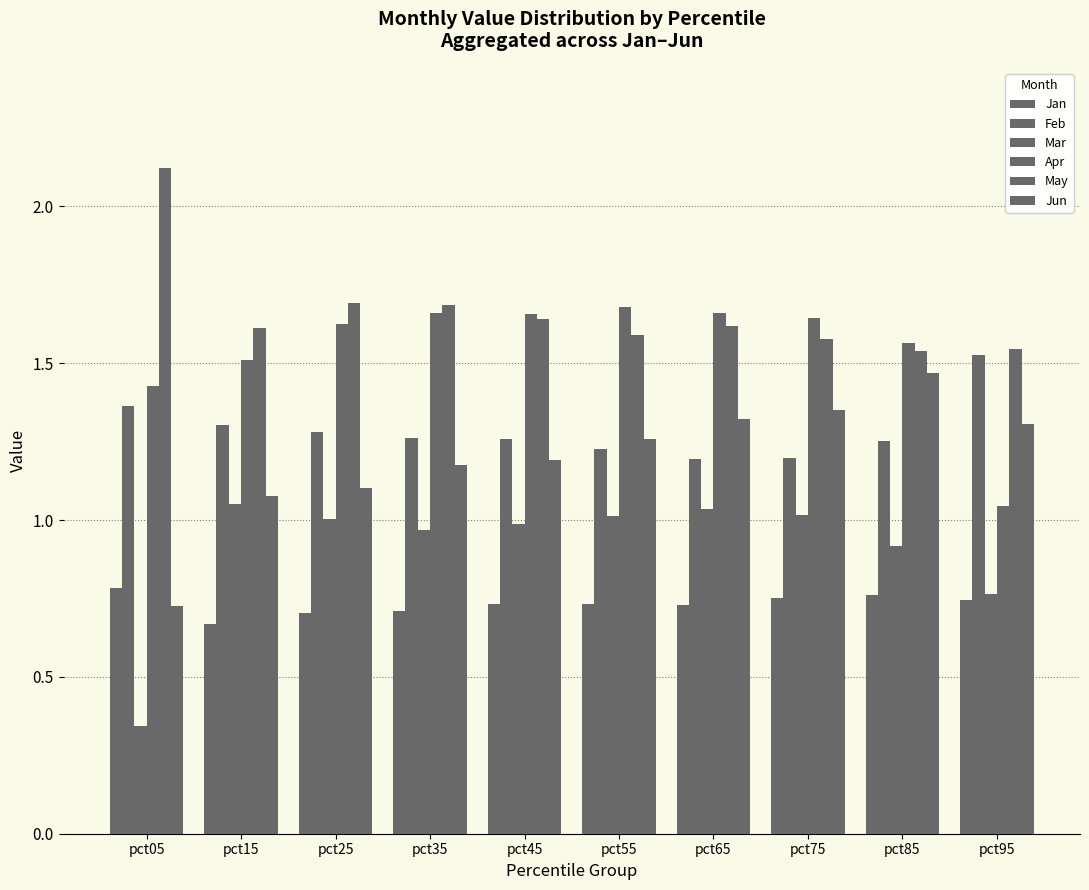

At pct05, list the series in order from largest to smallest.

May, Apr, Feb, Jan, Jun, Mar